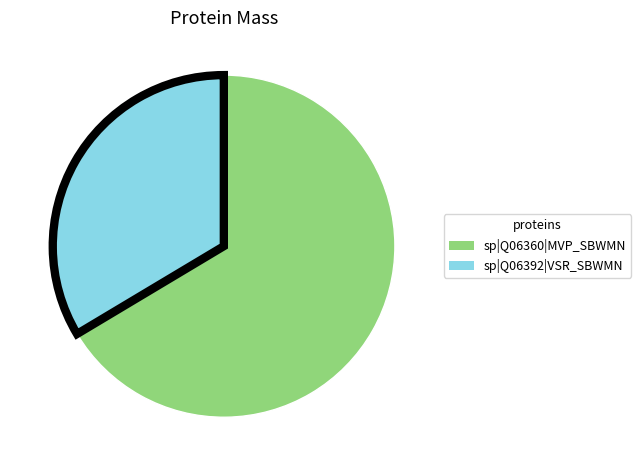

What is the largest slice in the pie chart?

sp|Q06360|MVP_SBWMN